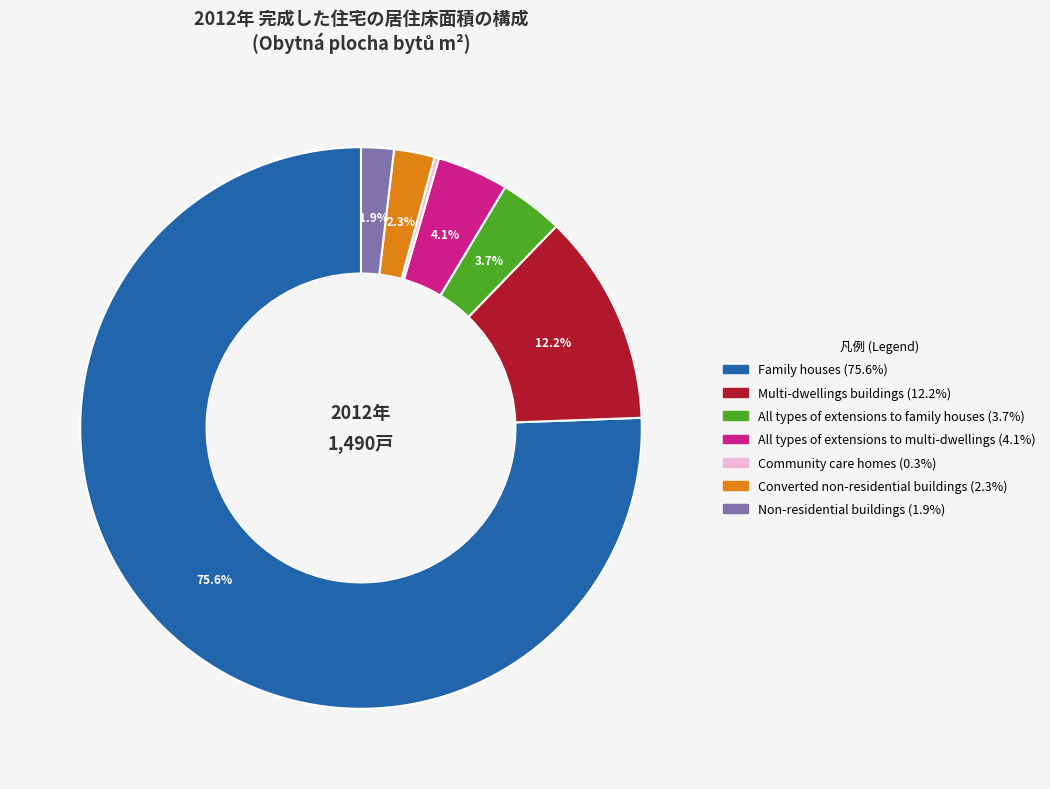

Is there any slice that represents more than half of the pie?

Yes